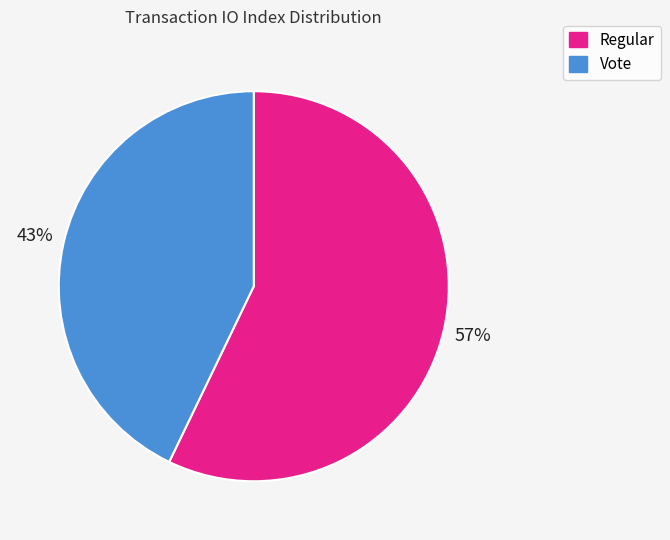

To the nearest percent, what portion does Regular represent?

57%